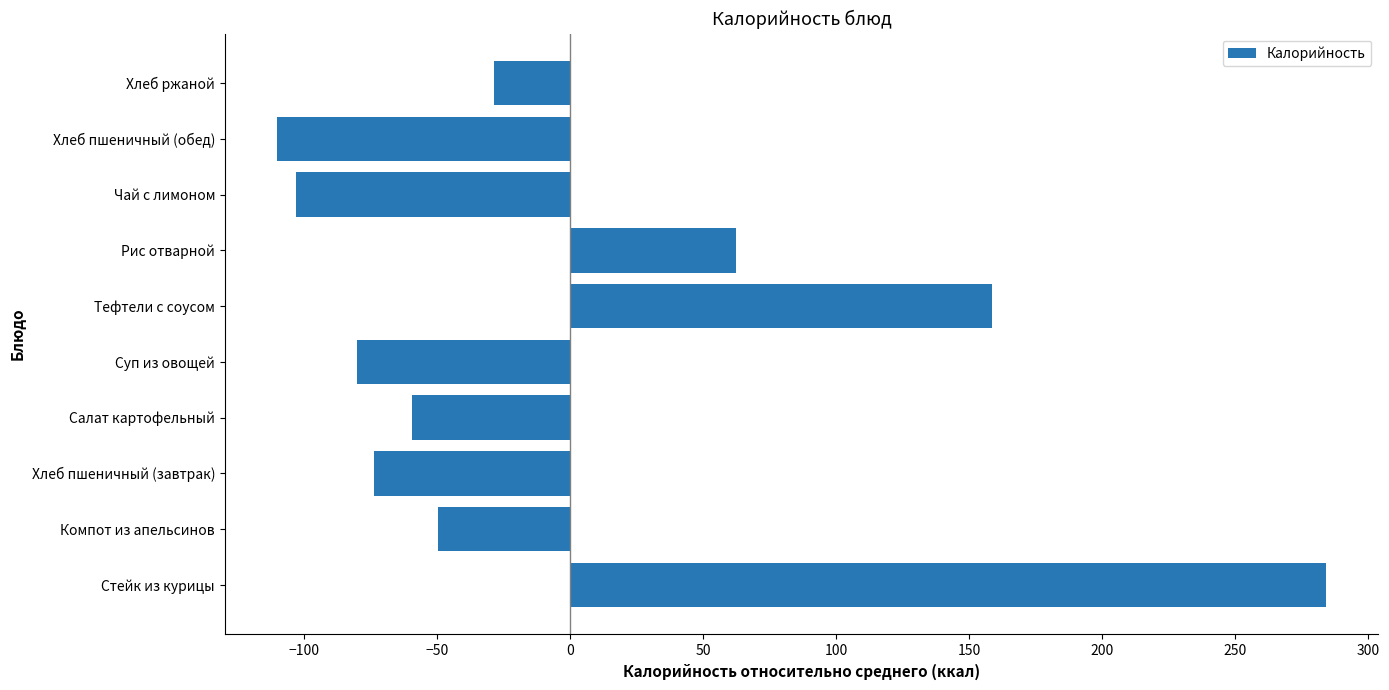

Reading bottom to top, extract all data points from this chart.

Стейк из курицы=284.3	Компот из апельсинов=-49.7	Хлеб пшеничный (завтрак)=-73.7	Салат картофельный=-59.5	Суп из овощей=-80.3	Тефтели с соусом=158.6	Рис отварной=62.3	Чай с лимоном=-103.0	Хлеб пшеничный (обед)=-110.1	Хлеб ржаной=-28.7